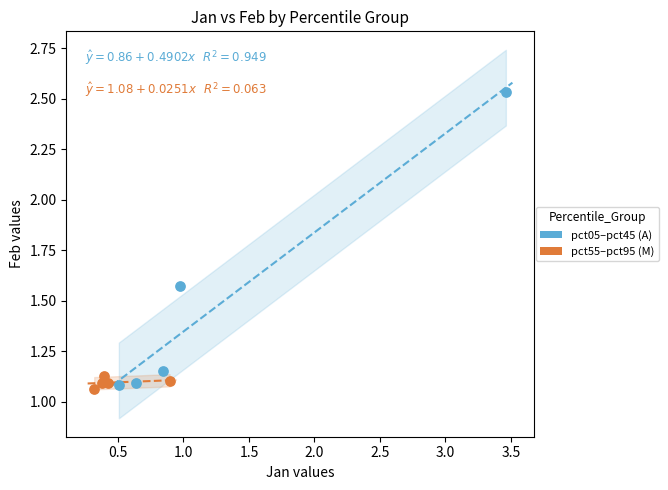

Which series has the widest spread of Y values?

pct05–pct45 (A)